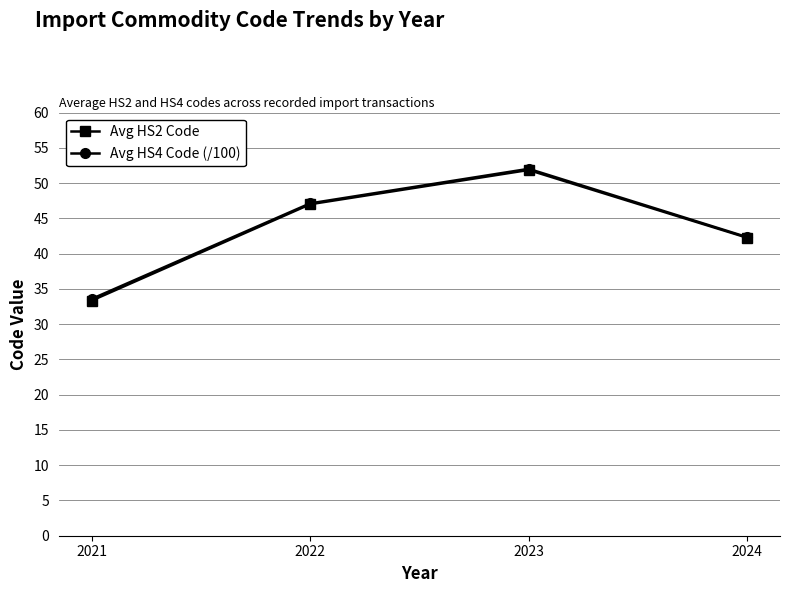

What value does the Avg HS2 Code series have at 2022?

47.0